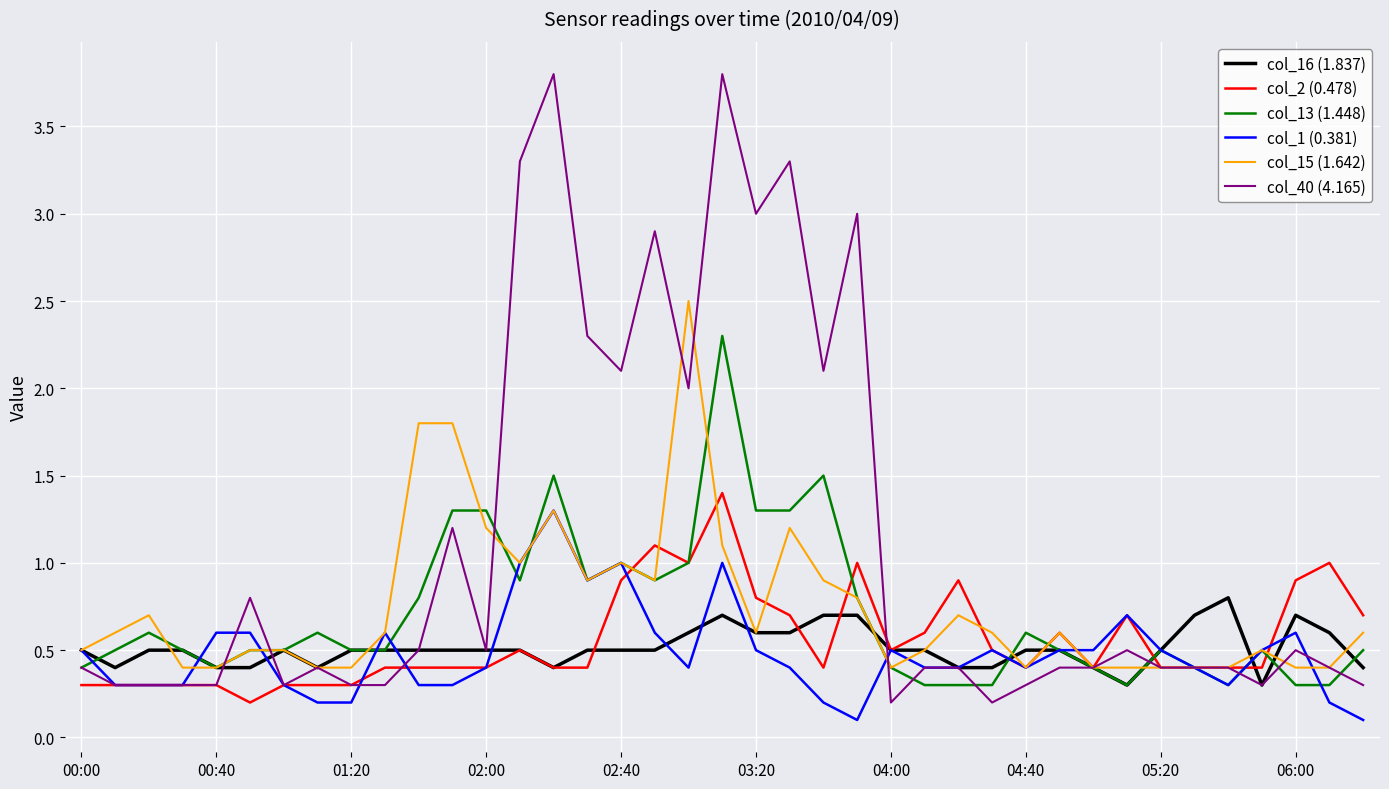

Which series has the largest total across all categories?

col_40 (4.165)